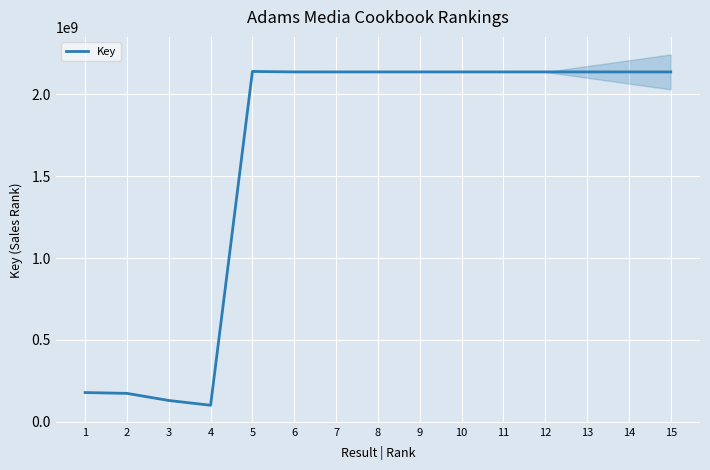

The chart shows a value of 87571588 at 1. True or false?

False